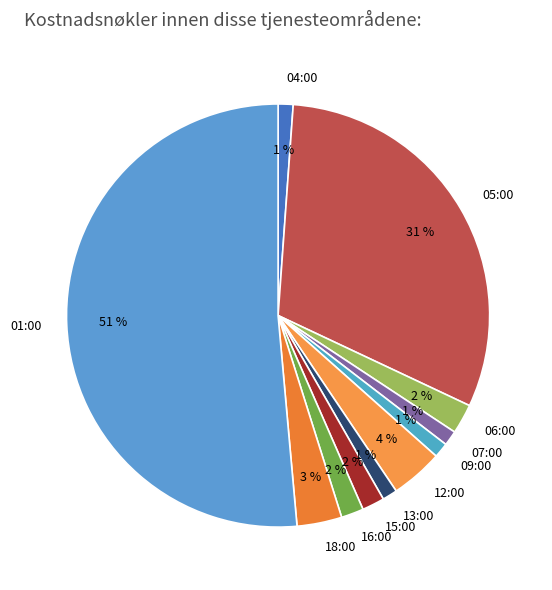

Is the sum of 01:00 and 09:00 greater than half?

Yes